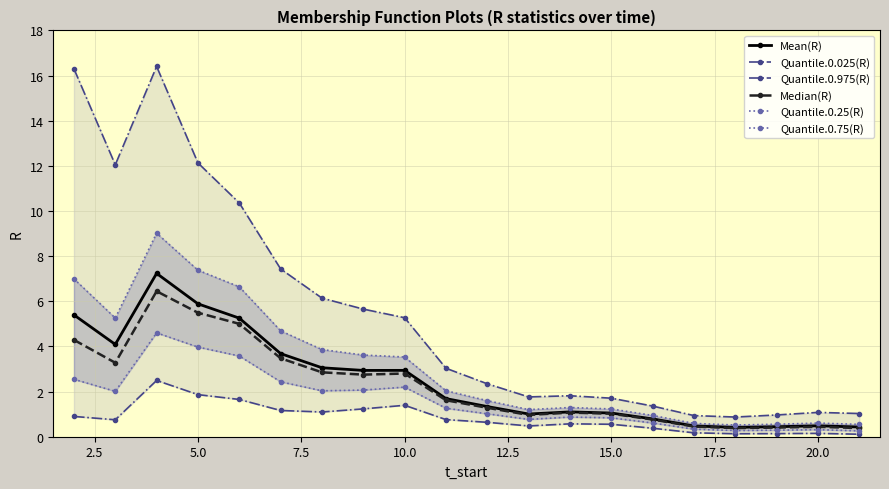

The Median(R) series shows 0.4 at 20.0. True or false?

True